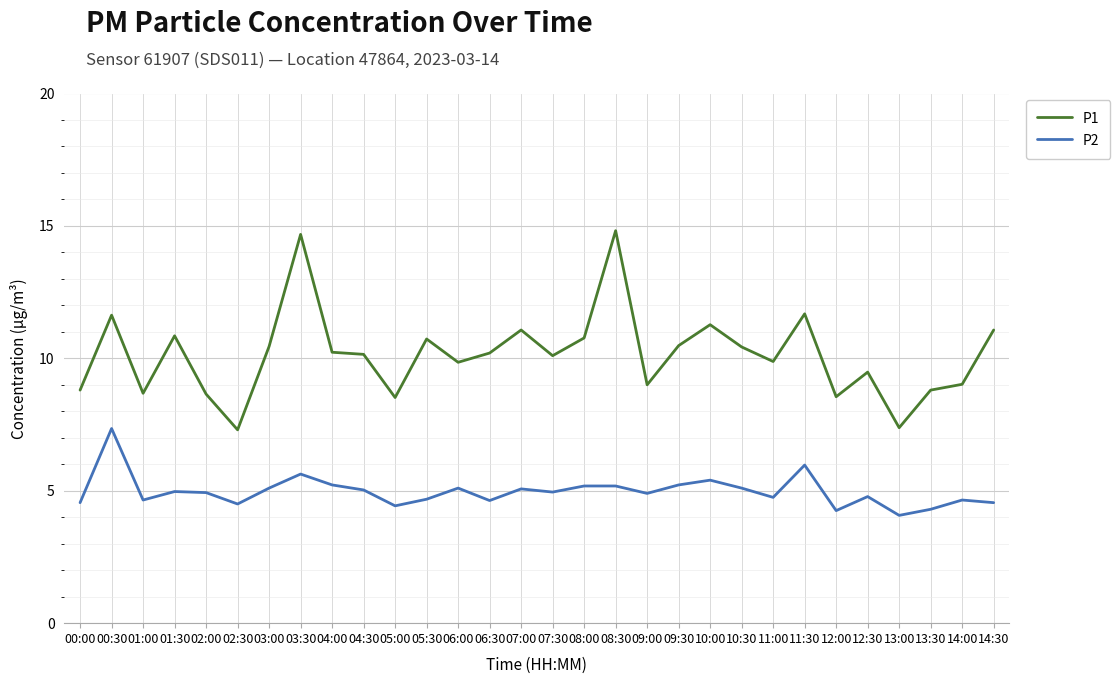

What is the total value across all series at 01:00?

13.3